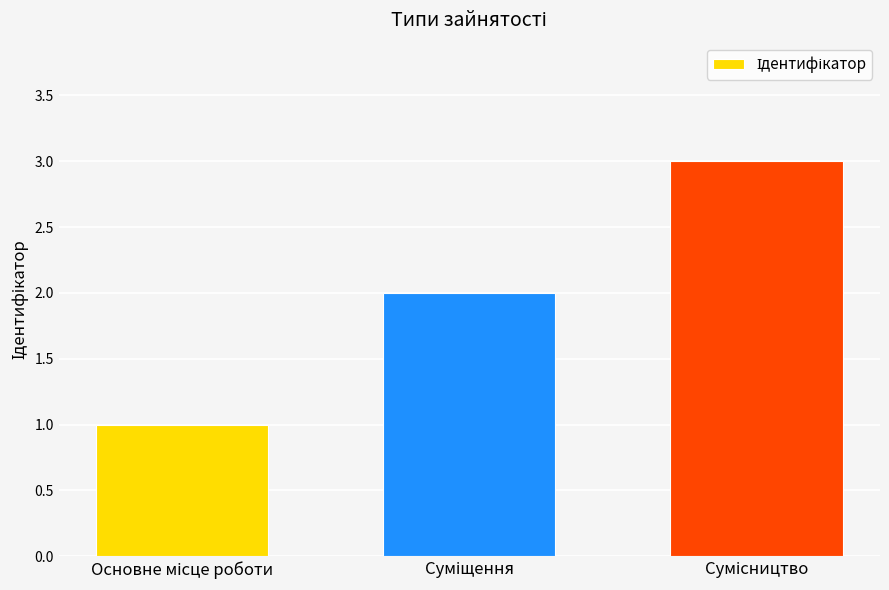

How many values are between 1 and 3?

3